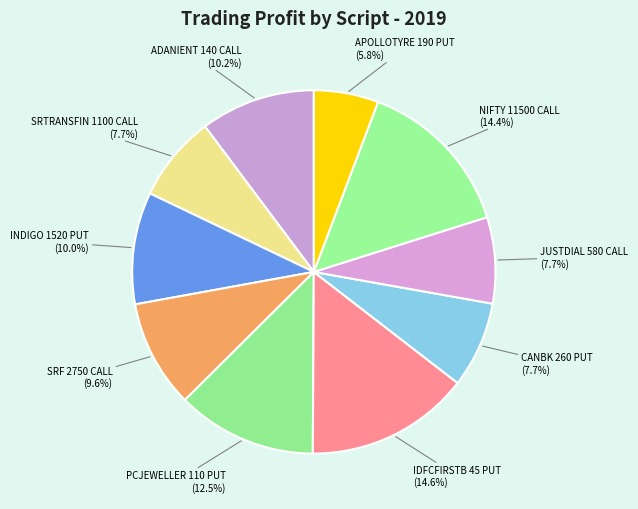

To the nearest percent, what is the average slice percentage?

10%